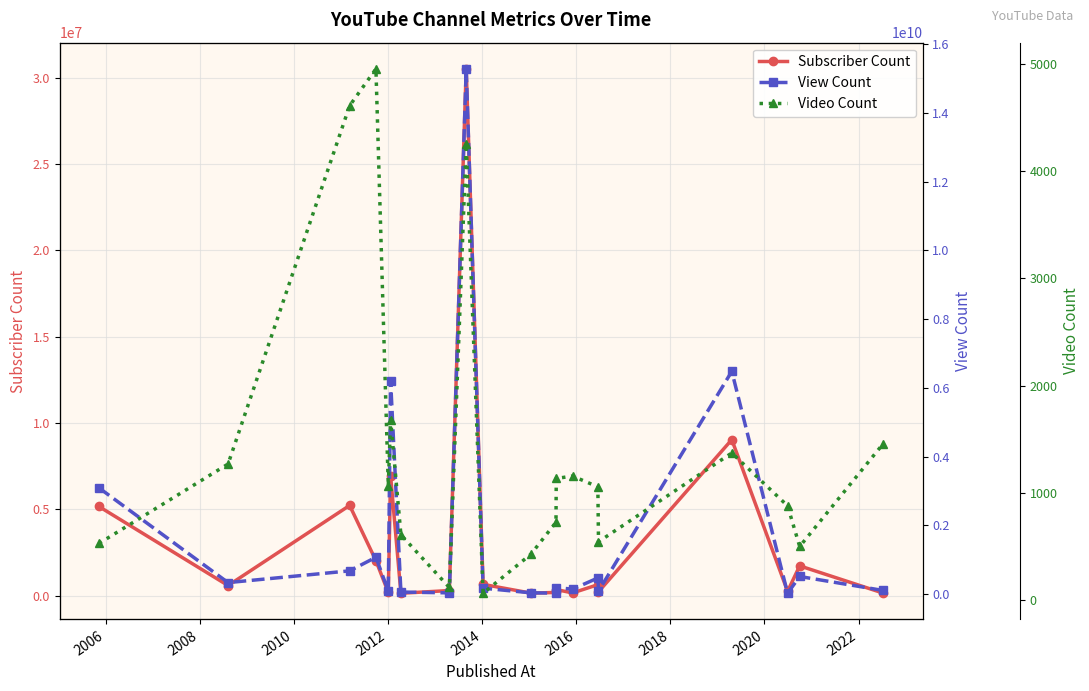

Which series has the widest spread of values?

View Count